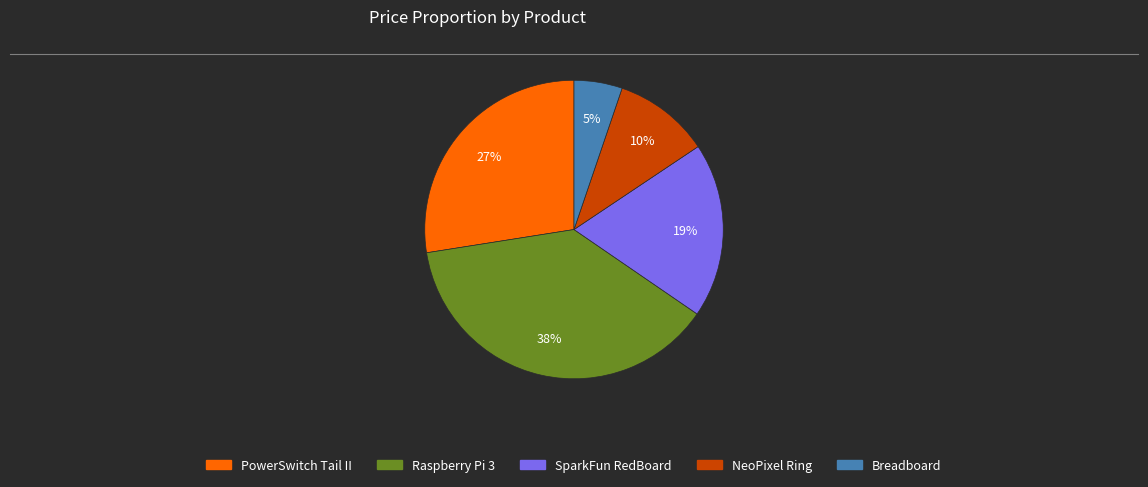

Rank the categories by value from lowest to highest.

Breadboard, NeoPixel Ring, SparkFun RedBoard, PowerSwitch Tail II, Raspberry Pi 3